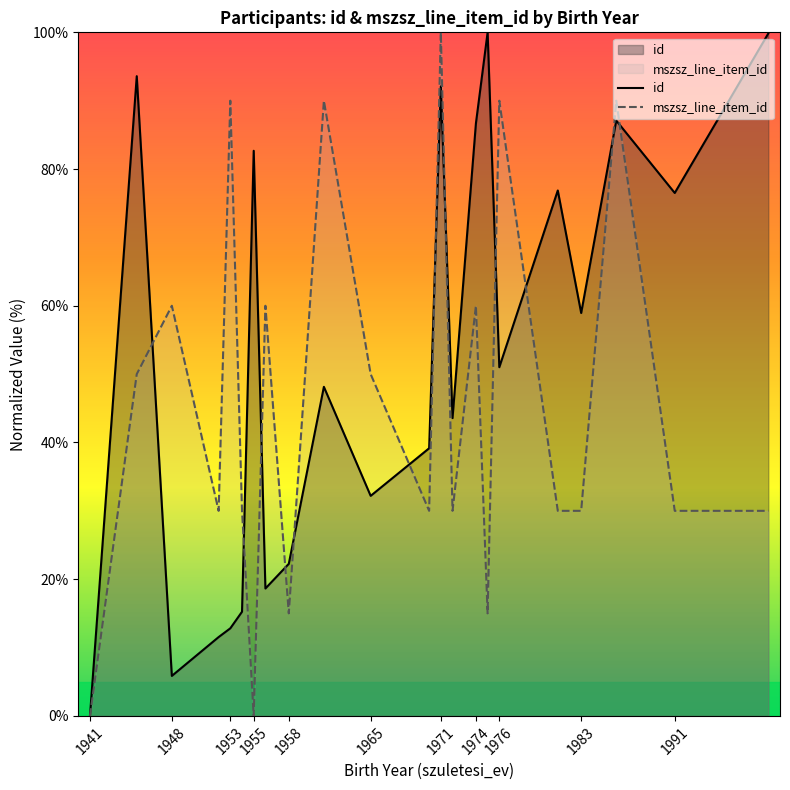

Which series has the largest range (max minus min)?

id